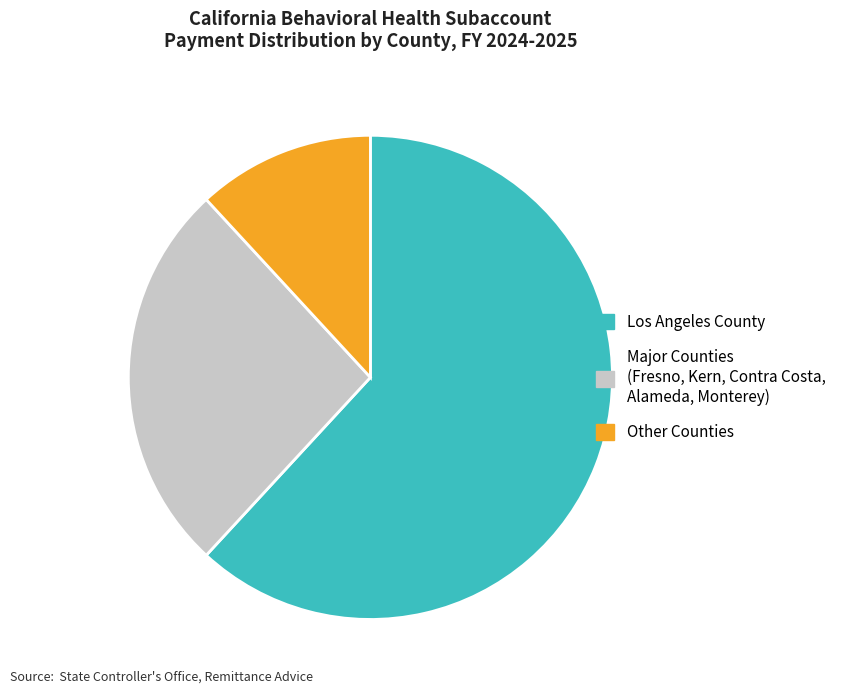

Do Major Counties (Fresno, Kern, Contra Costa, Alameda, Monterey) and Other Counties together represent more than half of the pie?

No